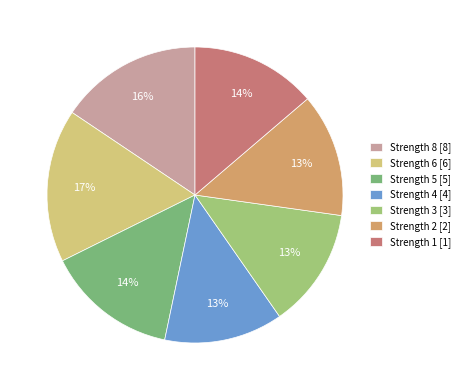

Is there any slice that represents more than half of the pie?

No